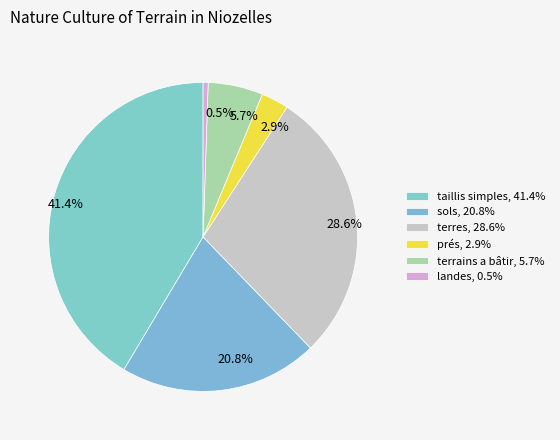

Is prés the majority of the pie?

No